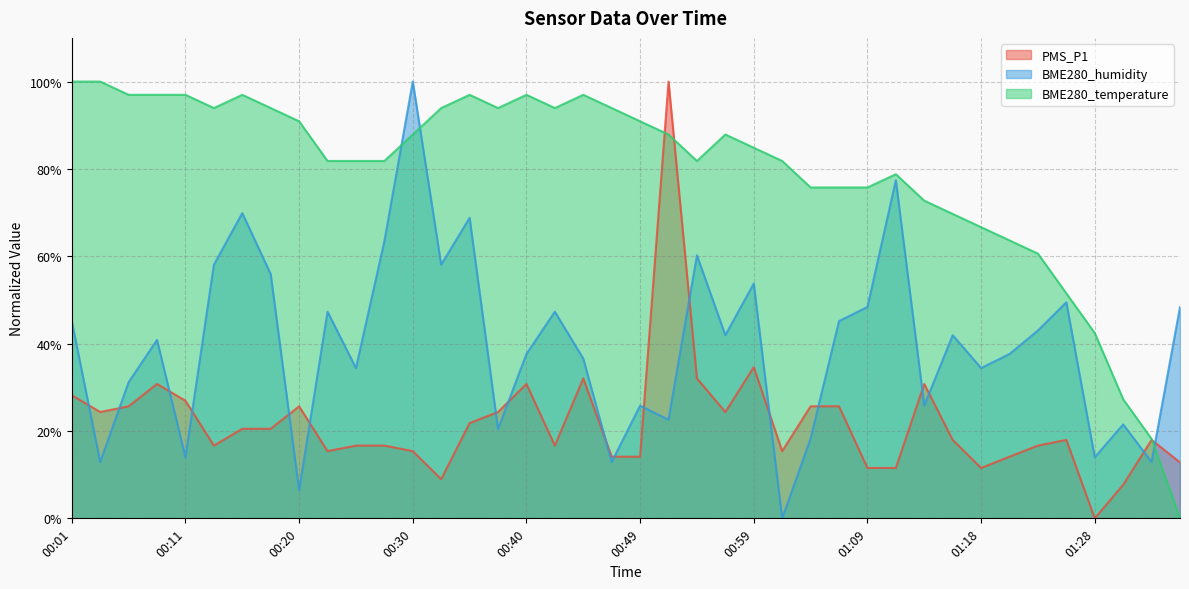

True or false: BME280_temperature has more than 2 interior local peaks.

True